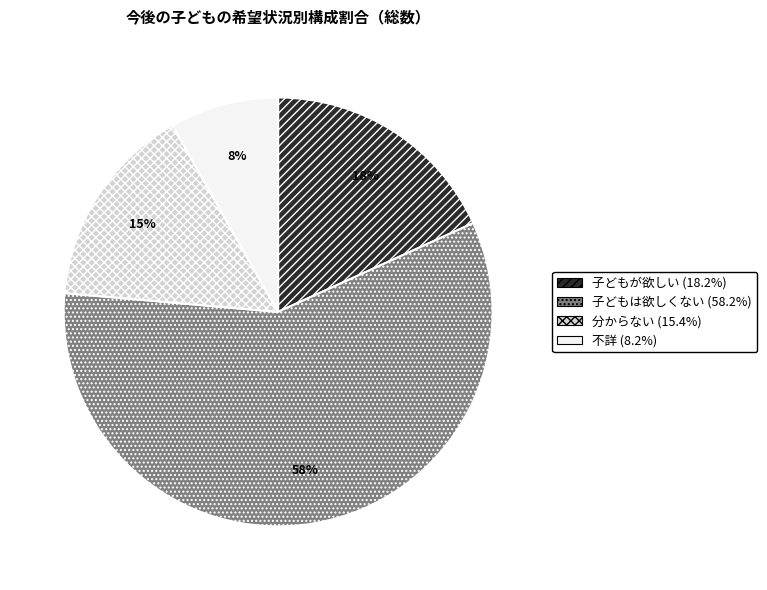

To the nearest percent, what portion does 分からない represent?

15%